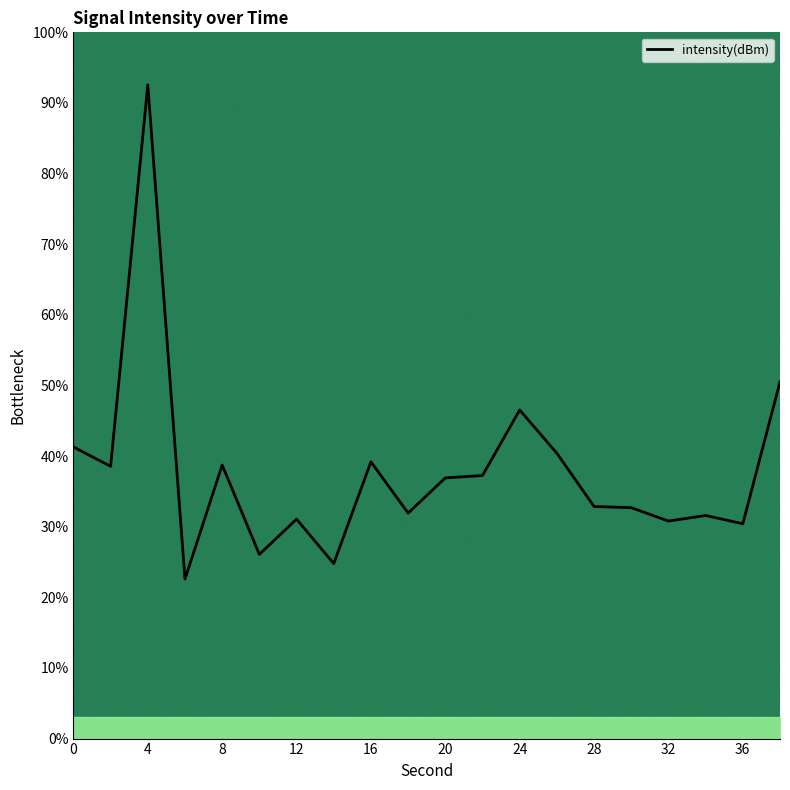

Reading left to right, what are all the values shown in this chart?

0=41.3	2=38.5	4=92.6	6=22.6	8=38.7	10=26.1	12=31.1	14=24.8	16=39.2	18=31.9	20=36.9	22=37.3	24=46.5	26=40.4	28=32.9	30=32.7	32=30.8	34=31.6	36=30.4	38=50.5